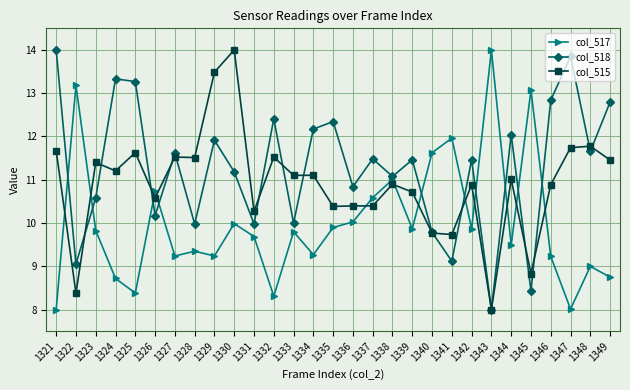

The value of col_518 at 1349 is 18.0. True or false?

False